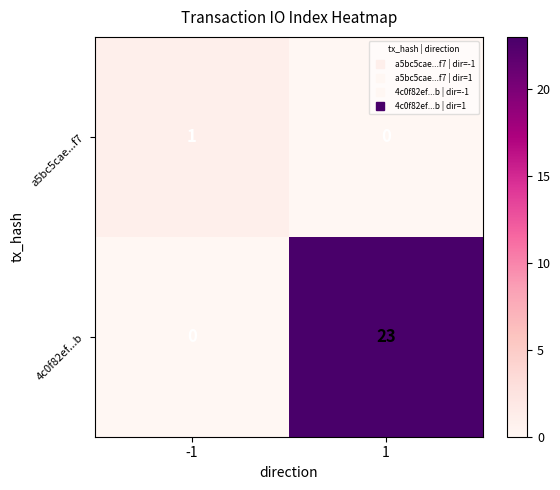

The 4c0f82ef...b series shows 23 at 1. True or false?

True